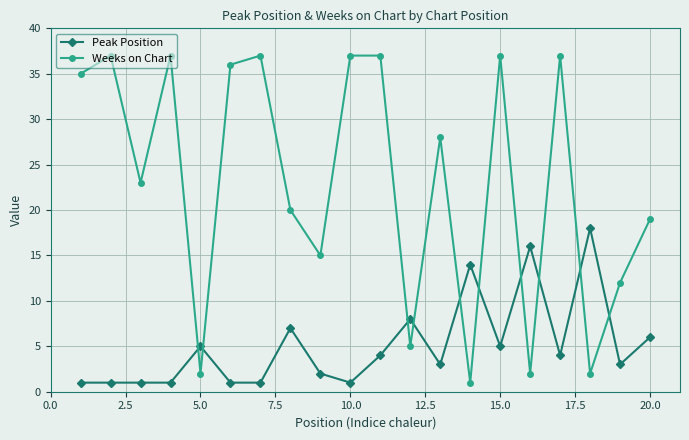

Which series has the largest total across all categories?

Weeks on Chart